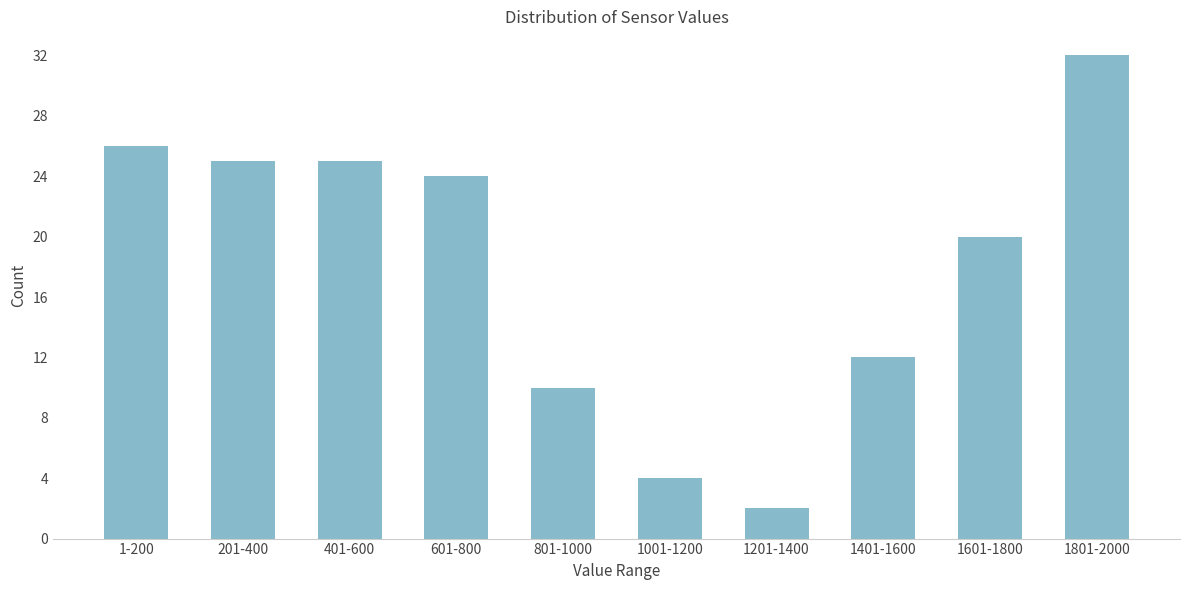

Reading left to right, transcribe all the data shown in this chart.

26	25	25	24	10	4	2	12	20	32